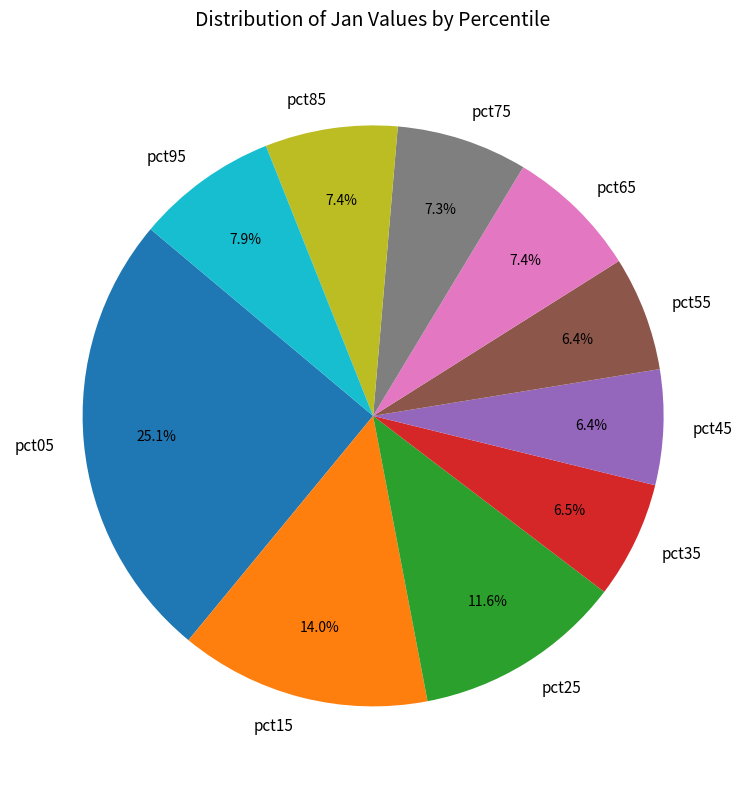

What percentage is the pct85 slice, to the nearest percent?

7%